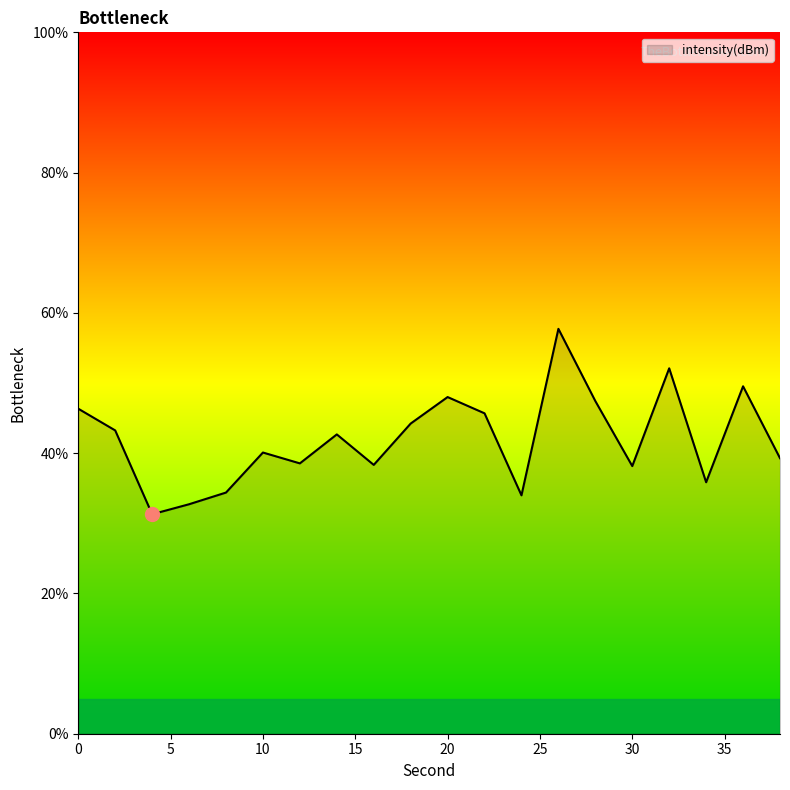

What is the maximum value shown in the chart?

57.7